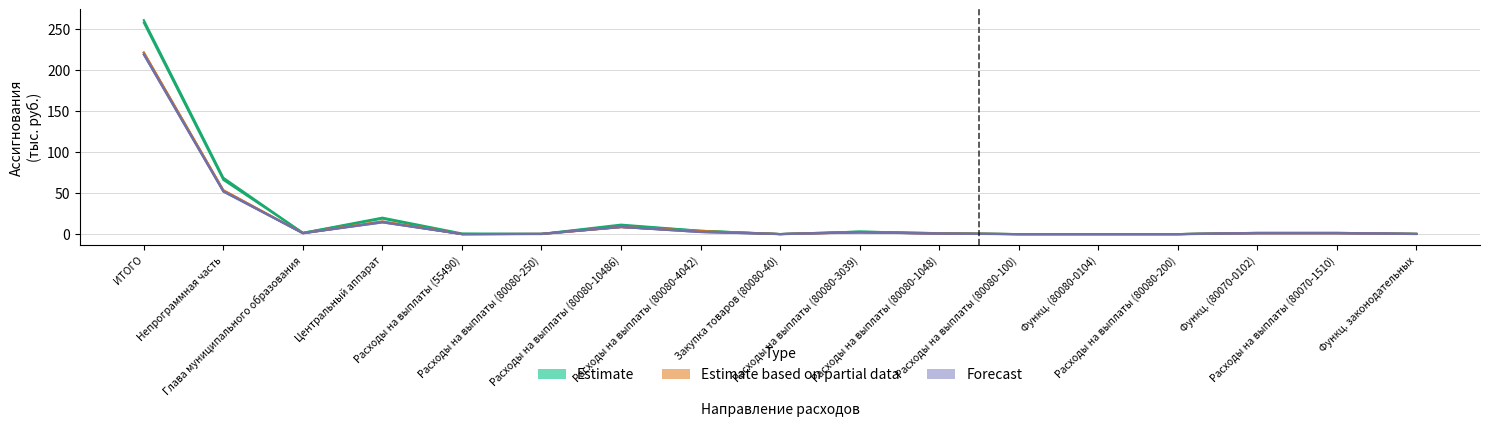

Is the value of Уточненный план 2024 at Расходы на выплаты (80070-1510) greater than the value of Утвержденный план 2023 at Расходы на выплаты (80080-10486)?

No